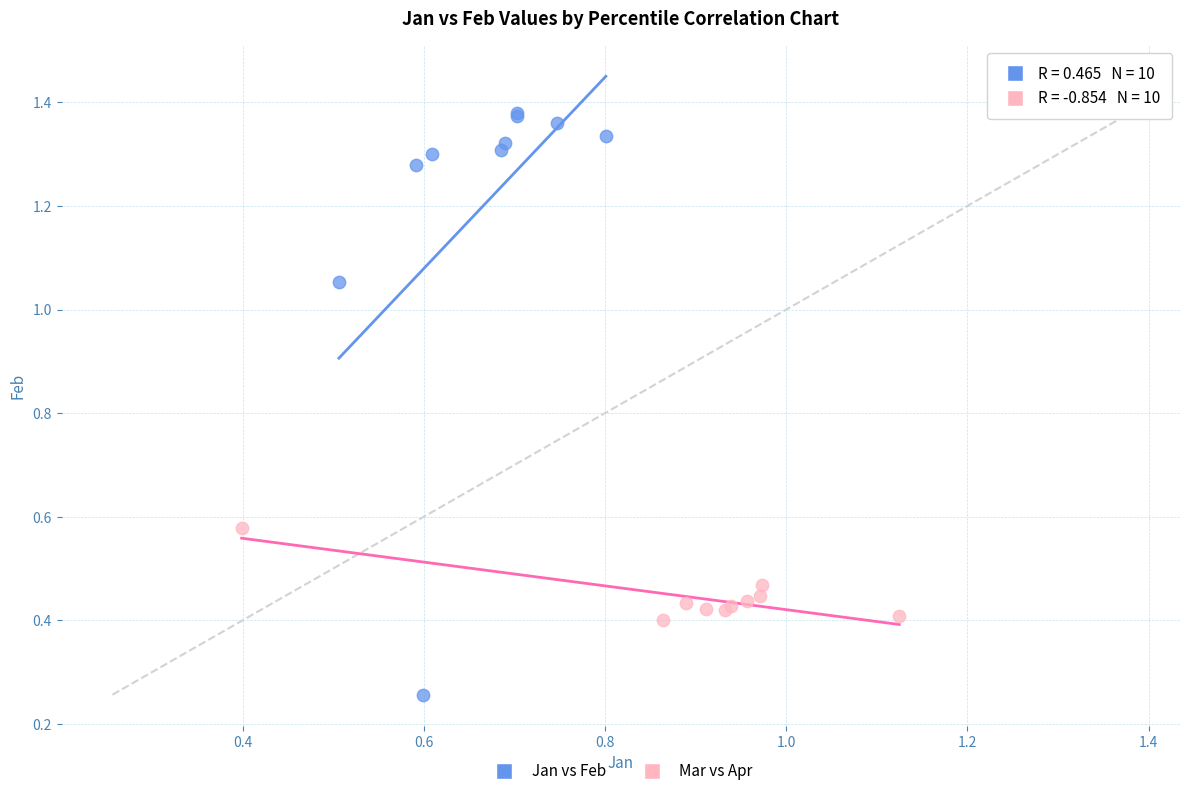

Which series reaches the maximum Y coordinate?

Jan vs Feb